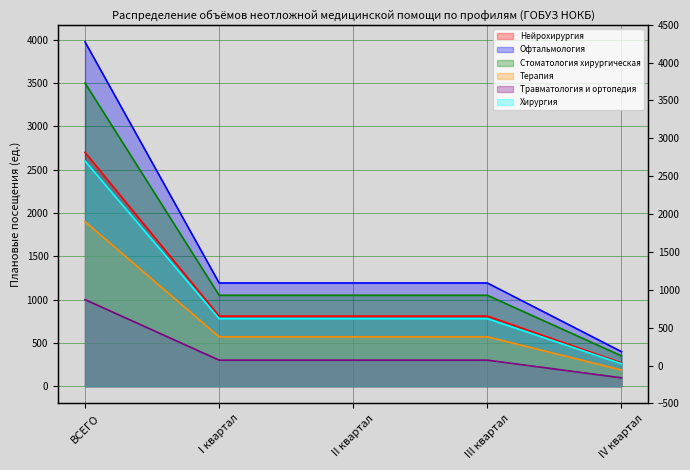

Which category has the highest value in the Стоматология хирургическая series?

ВСЕГО